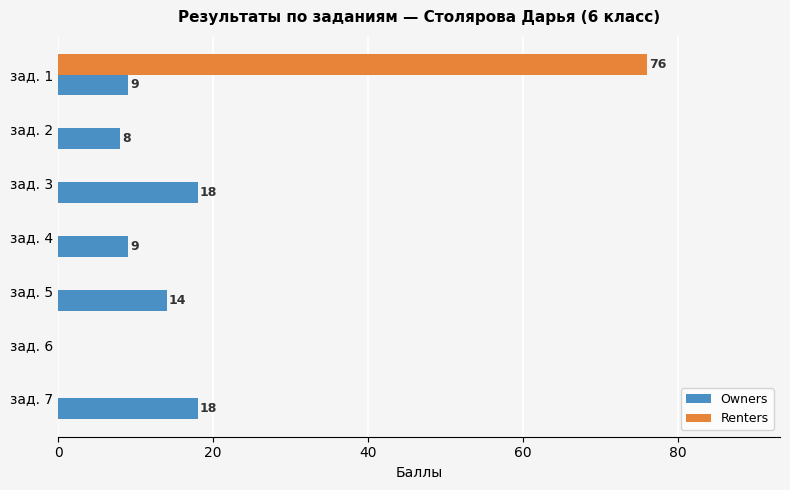

What is the sum of the Owners values at зад. 3 and зад. 2?

26